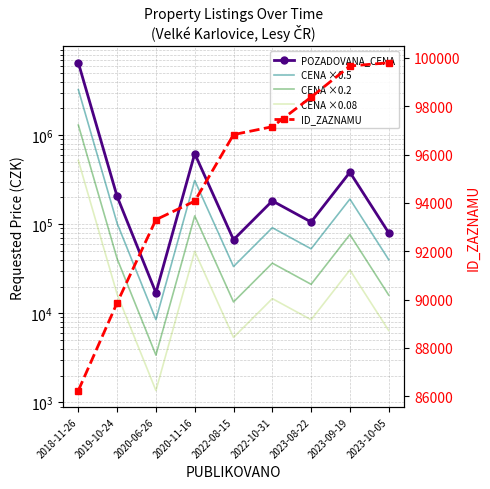

How many values in the CENA ×0.2 series exceed 36600?

4